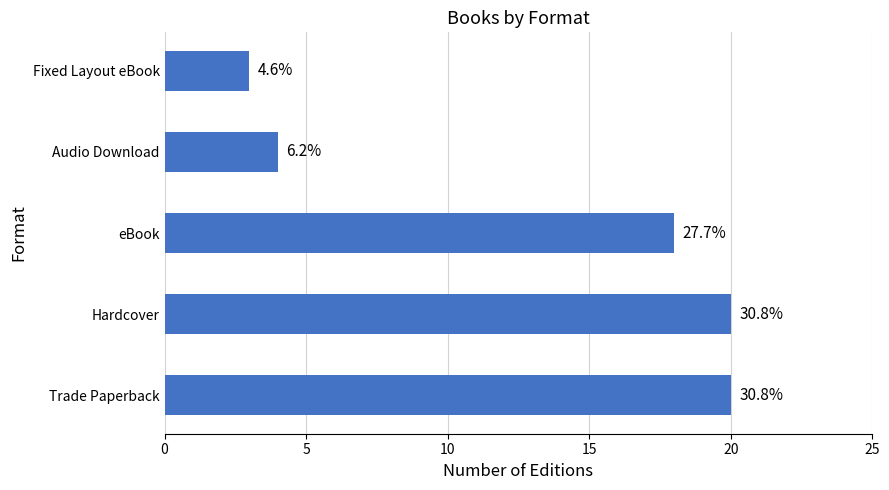

What is the difference between the second highest and second lowest values?

16